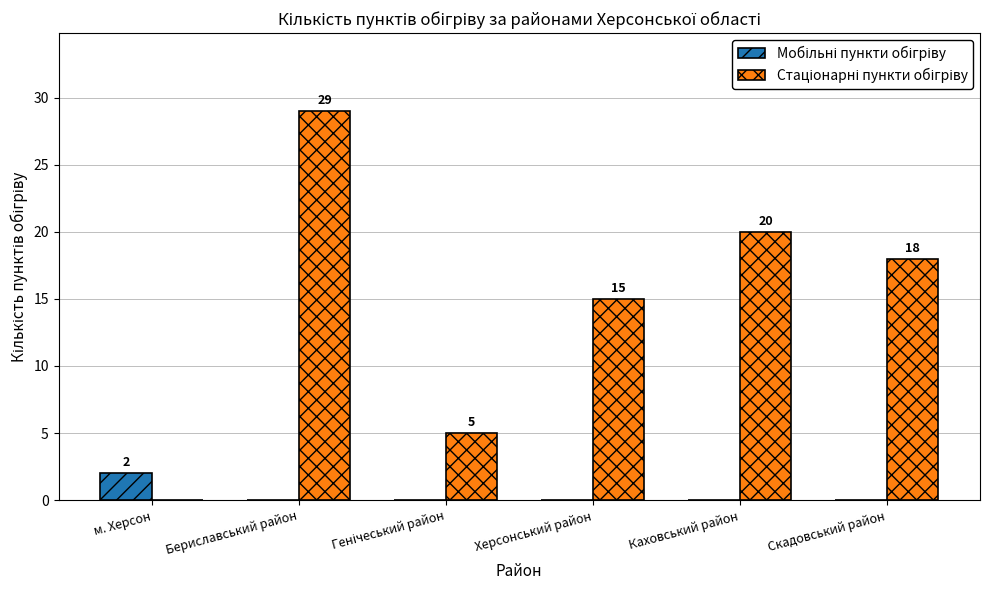

What is the greatest value displayed?

29